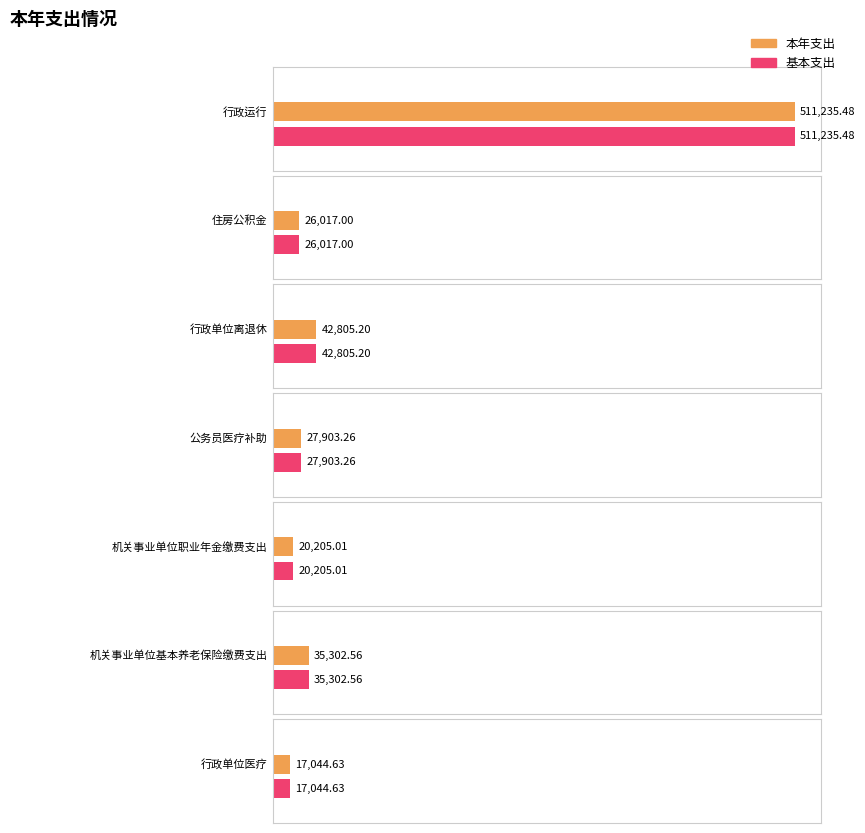

Does the chart contain stacked bars?

No